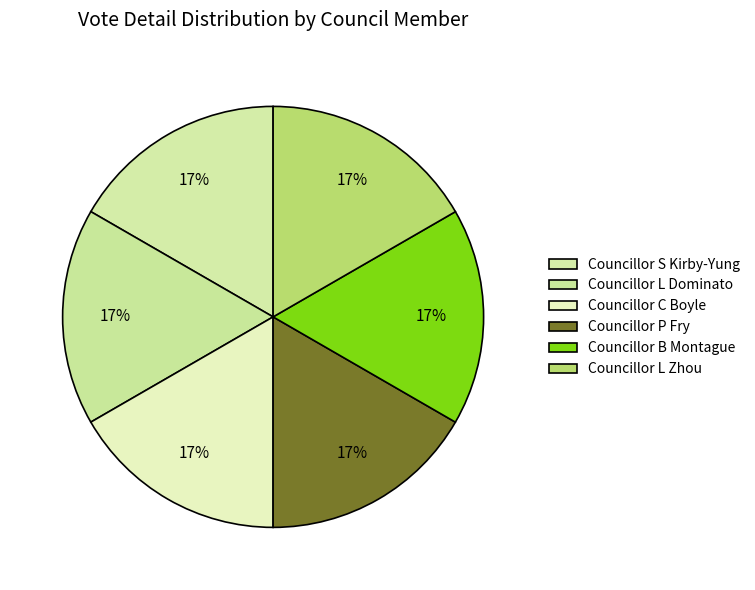

How many segments does this pie chart have?

6